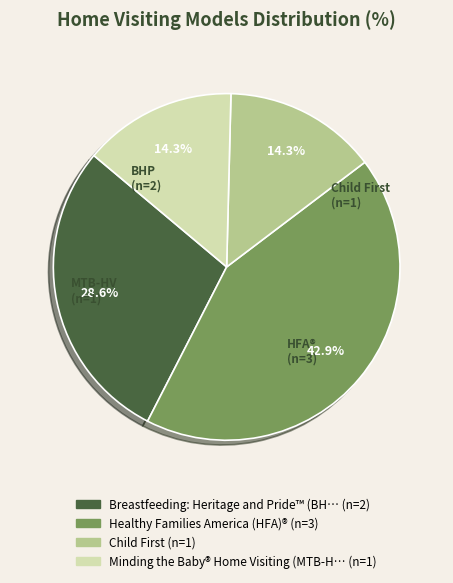

How many segments does this pie chart have?

4